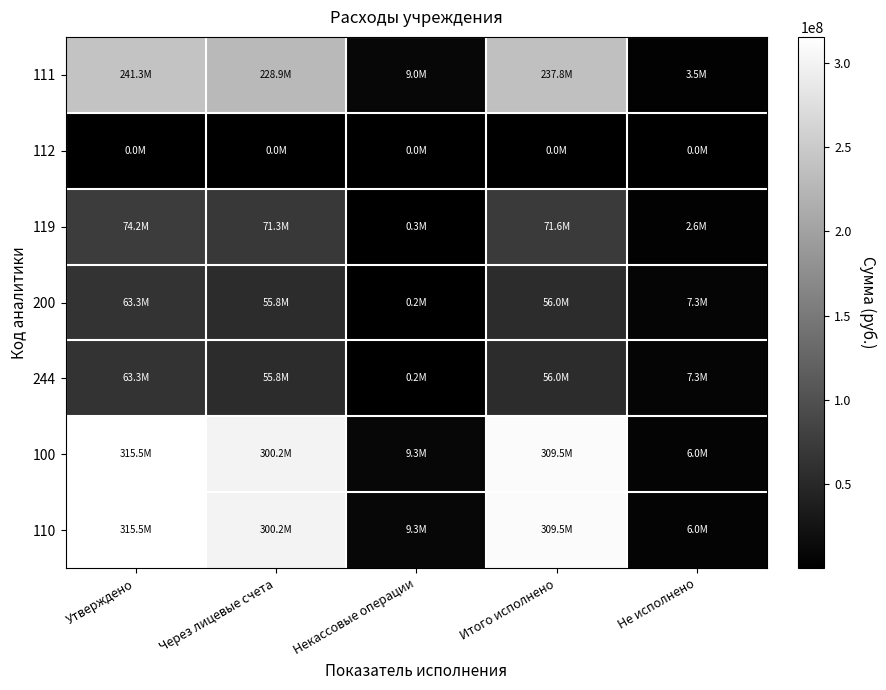

List the series in order of their peak value, lowest first.

112, 200, 244, 119, 111, 100, 110